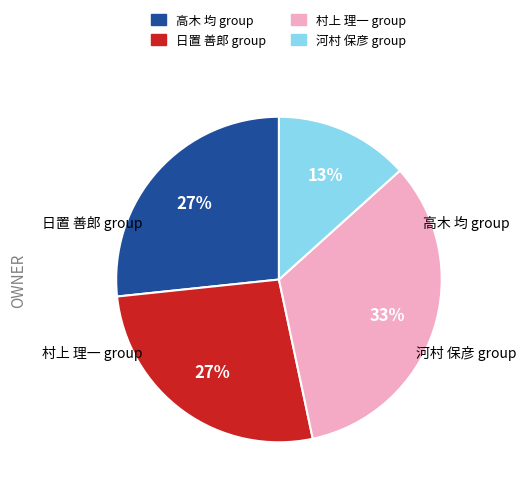

Which has a higher value, 村上 理一 group or 河村 保彦 group?

村上 理一 group